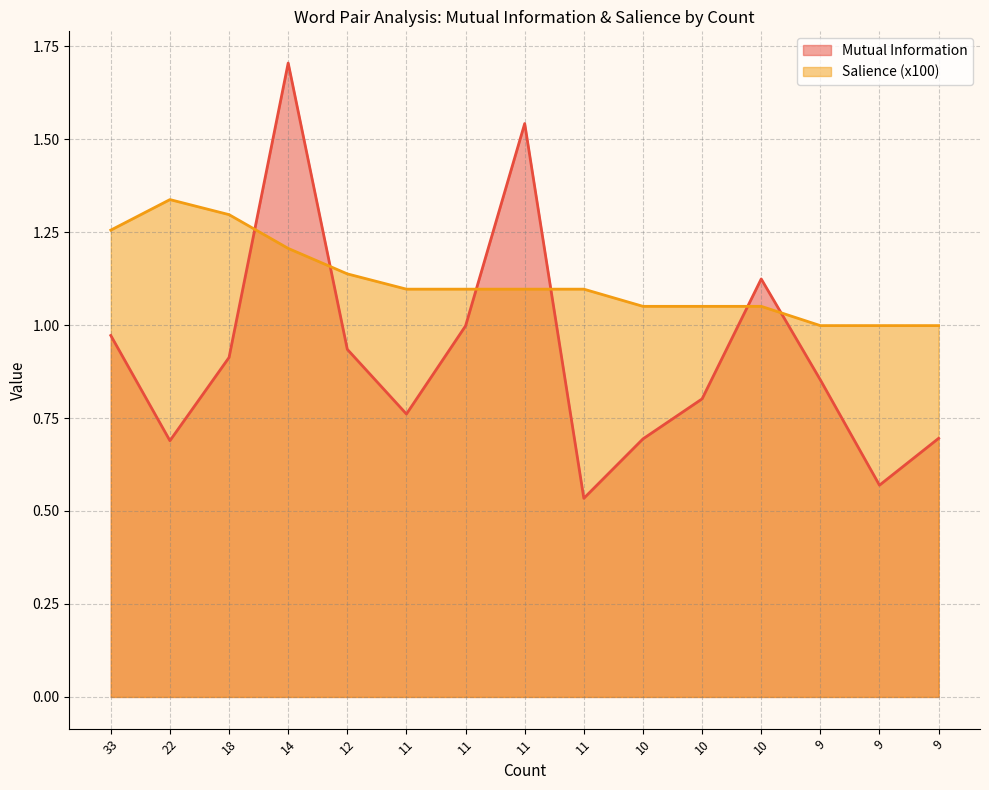

Reading right to left, extract all data points from this chart.

Mutual Information: 9=0.7	9=0.6	9=0.9	10=1.1	10=0.8	10=0.7	11=0.5	11=1.5	11=1.0	11=0.8	12=0.9	14=1.7	18=0.9	22=0.7	33=1.0
Salience: 9=1.0	9=1.0	9=1.0	10=1.1	10=1.1	10=1.1	11=1.1	11=1.1	11=1.1	11=1.1	12=1.1	14=1.2	18=1.3	22=1.3	33=1.3